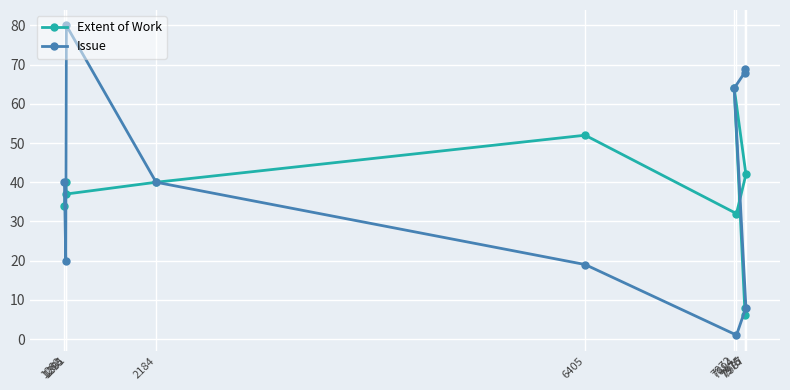

Which series ends up on top after the final intersection of Extent of Work and Issue?

Issue